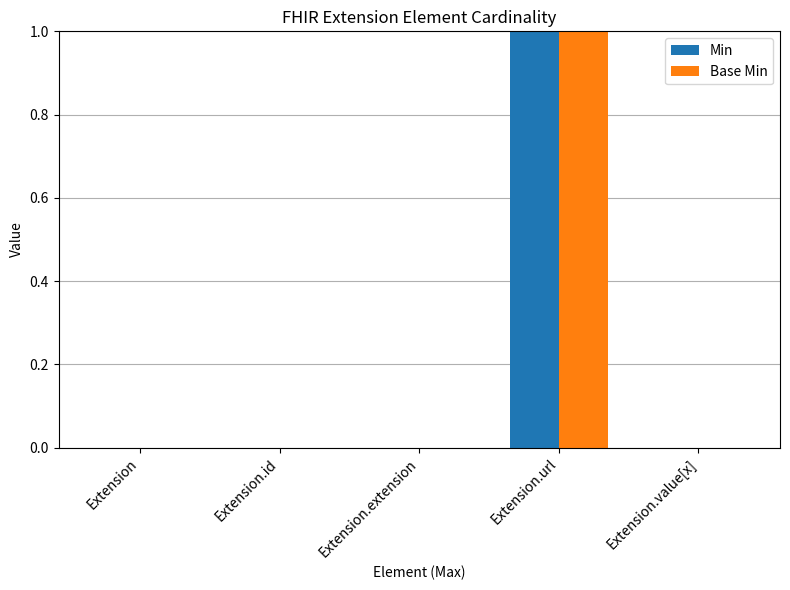

At which category is the sum across all series the highest?

Extension.url